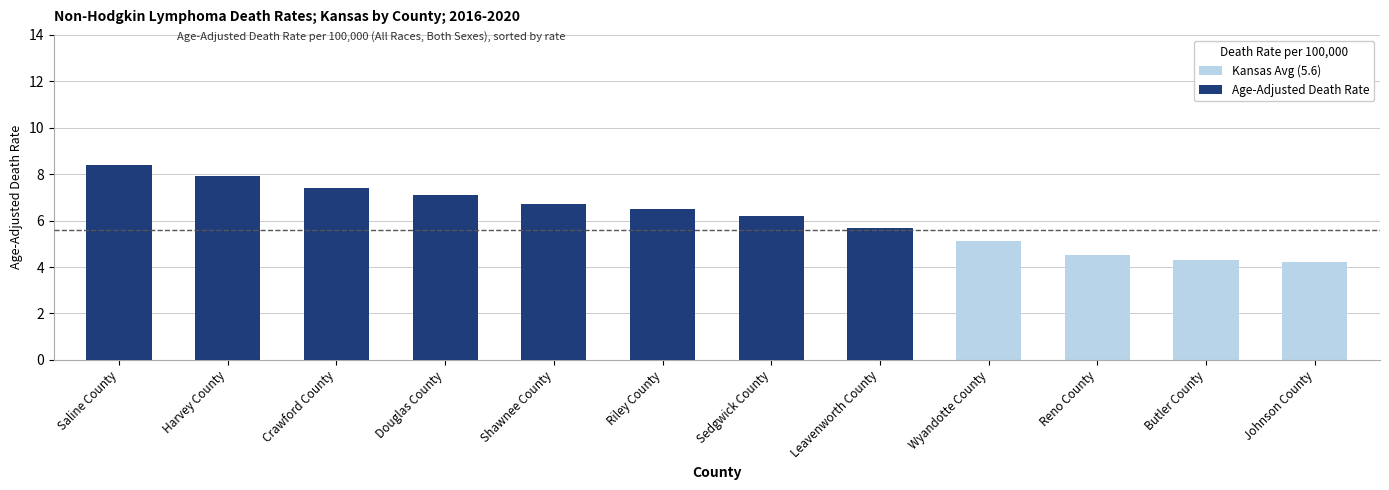

At how many categories does at least one series exceed 1?

12